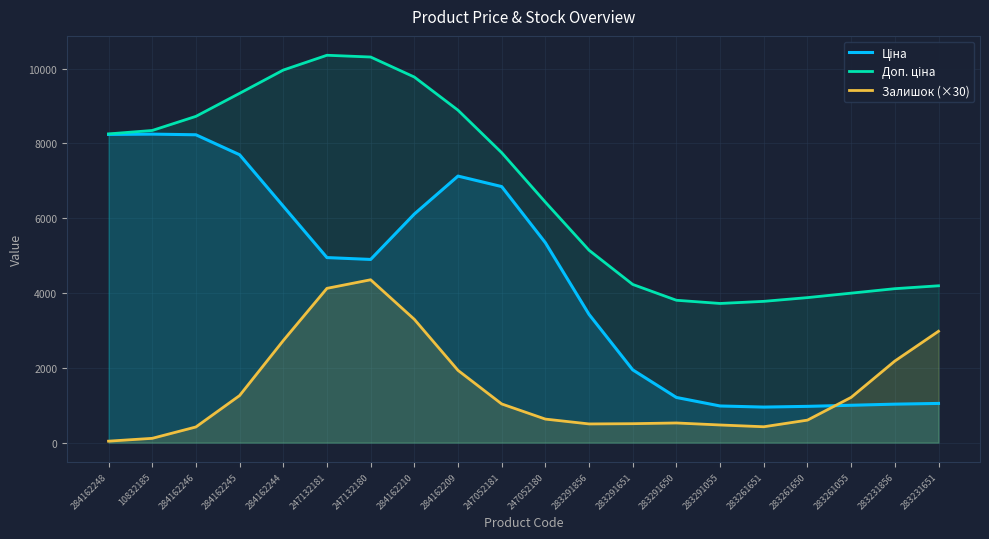

Reading left to right, extract all data points from this chart.

Ціна: 8242.0	8250.0	8232.3	7698.6	6321.9	4948.5	4898.8	6112.4	7128.0	6847.3	5346.7	3429.5	1946.7	1208.1	980.2	950.9	970.1	999.4	1029.3	1048.6
Доп. ціна: 8255.6	8347.4	8724.7	9340.3	9962.7	10358.7	10311.8	9776.6	8889.8	7753.8	6430.8	5145.1	4230.5	3807.3	3721.7	3778.3	3878.2	3997.5	4117.0	4194.3
Залишок (×30): 39.8	115.1	419.0	1258.5	2728.7	4125.8	4355.2	3297.9	1933.0	1034.7	629.7	500.2	507.0	526.0	472.4	424.8	602.0	1210.5	2181.7	2978.1